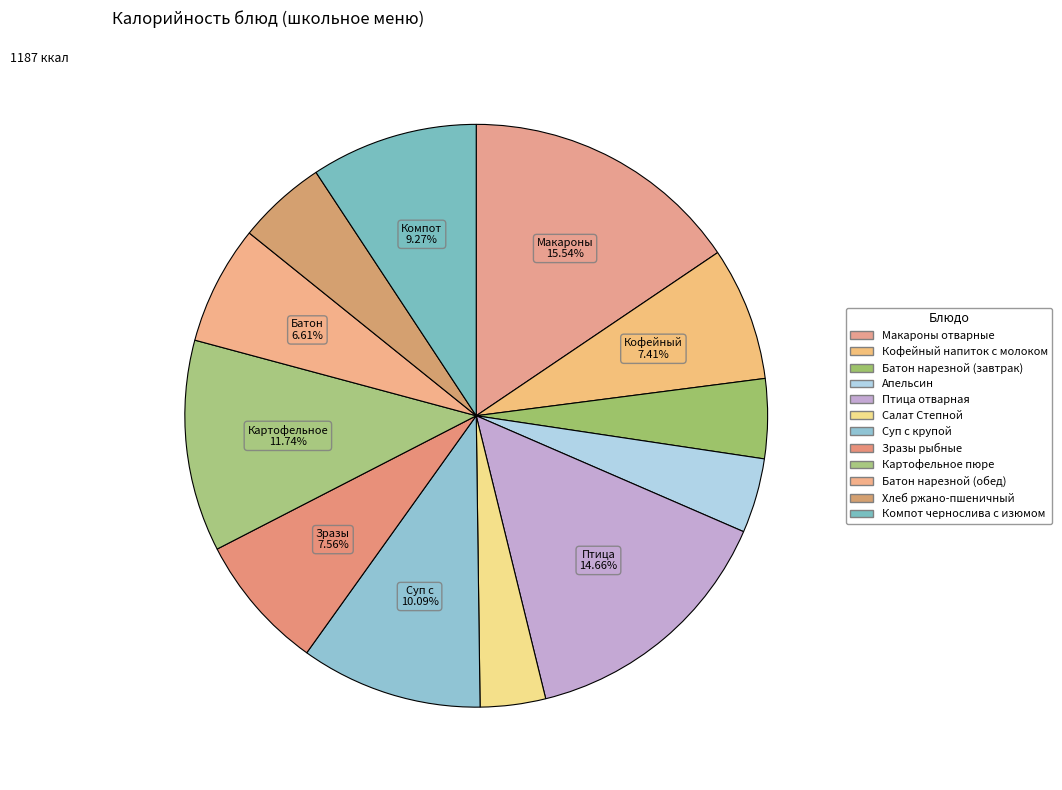

Rank the categories by value from lowest to highest.

Салат Степной, Апельсин, Батон нарезной (завтрак), Хлеб ржано-пшеничный, Батон нарезной (обед), Кофейный напиток с молоком, Зразы рыбные, Компот чернослива с изюмом, Суп с крупой, Картофельное пюре, Птица отварная, Макароны отварные